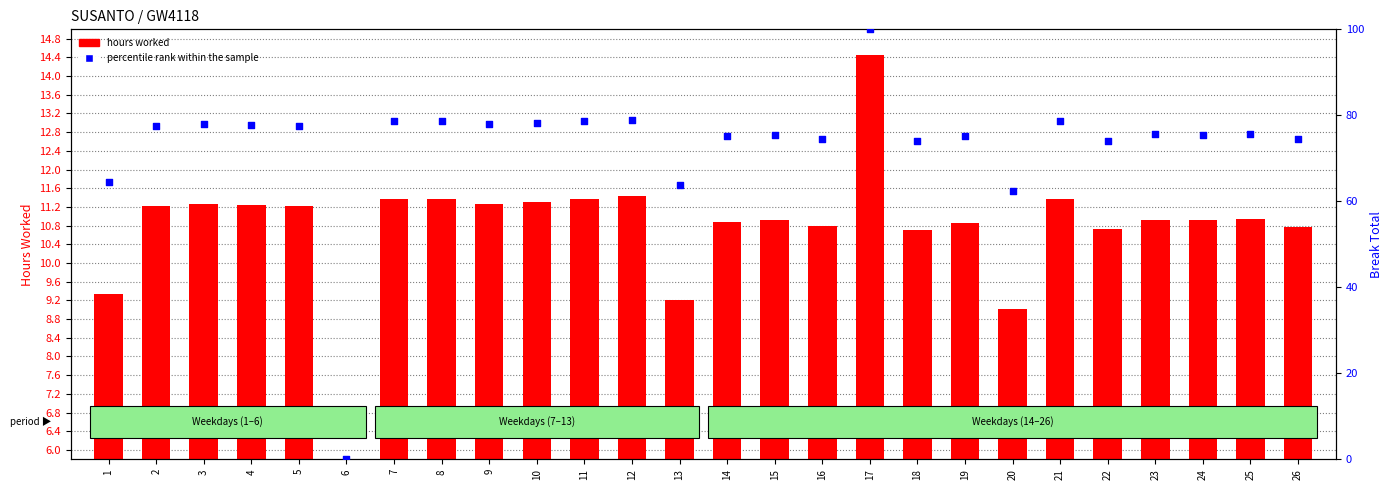

At how many categories does at least one series exceed 37?

25